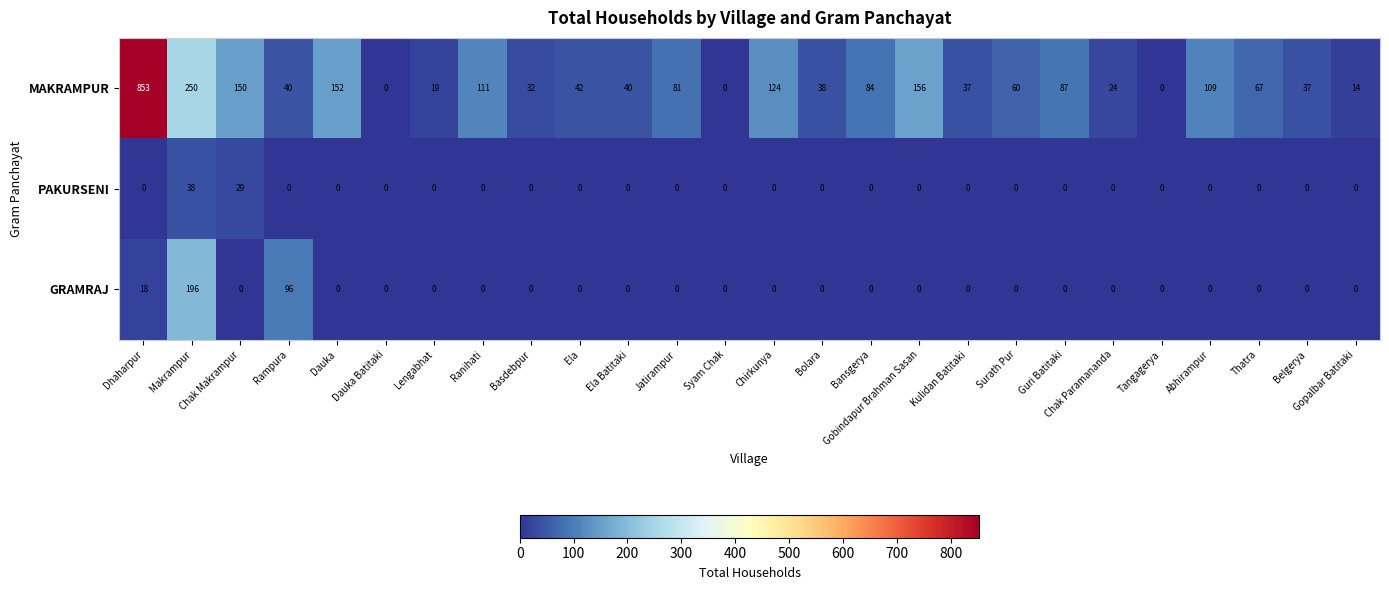

Rank the series by their maximum value, from lowest to highest.

PAKURSENI, GRAMRAJ, MAKRAMPUR